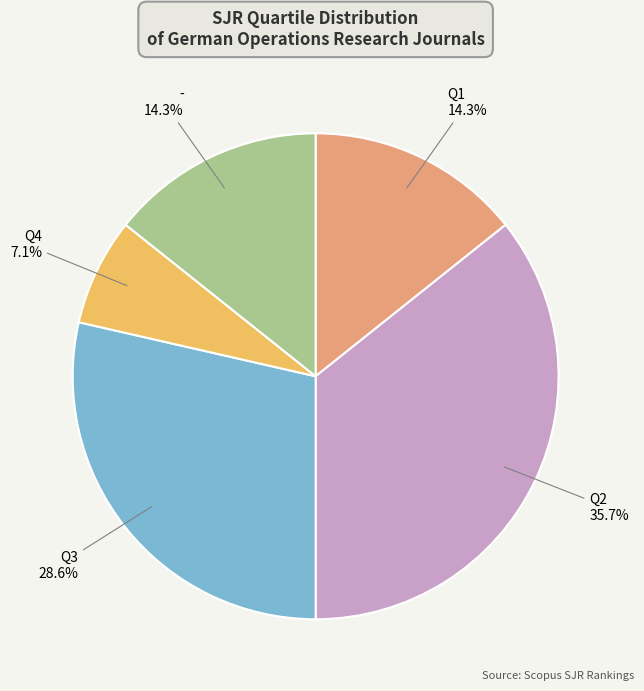

Is there a majority slice in this chart?

No